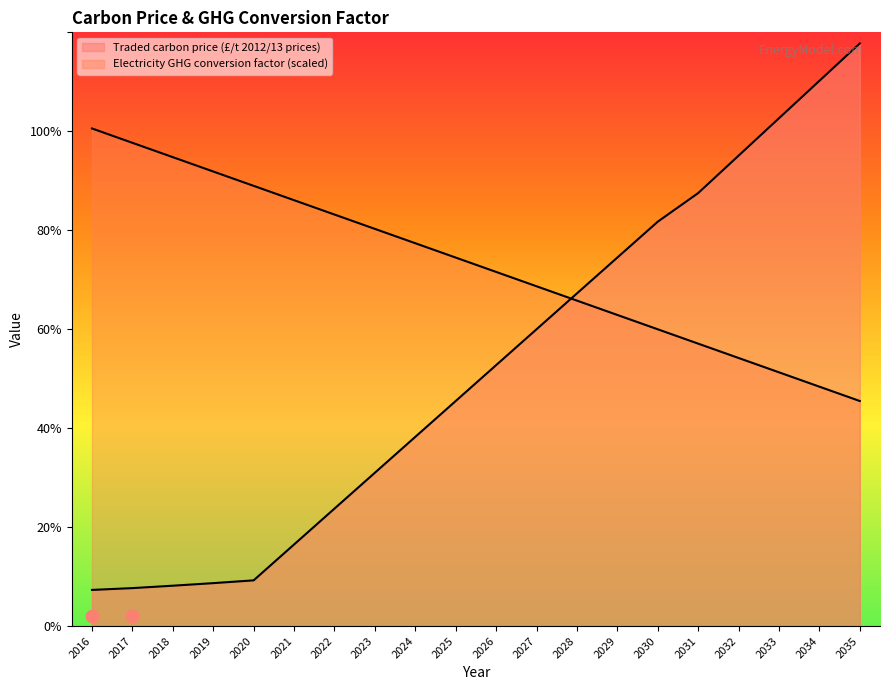

Which series reaches the minimum Y coordinate?

Traded carbon price (£/t 2012/13 prices)